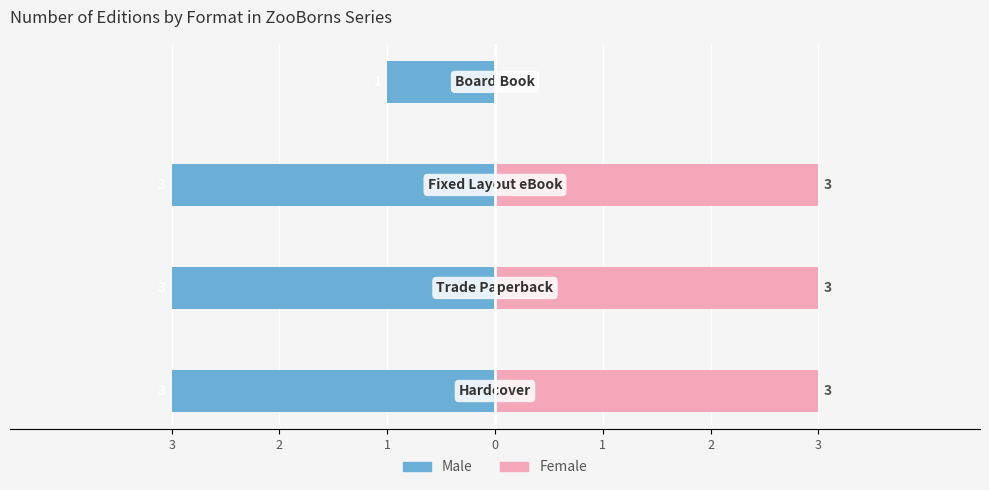

Rank the series by their maximum value, from highest to lowest.

Female, Male